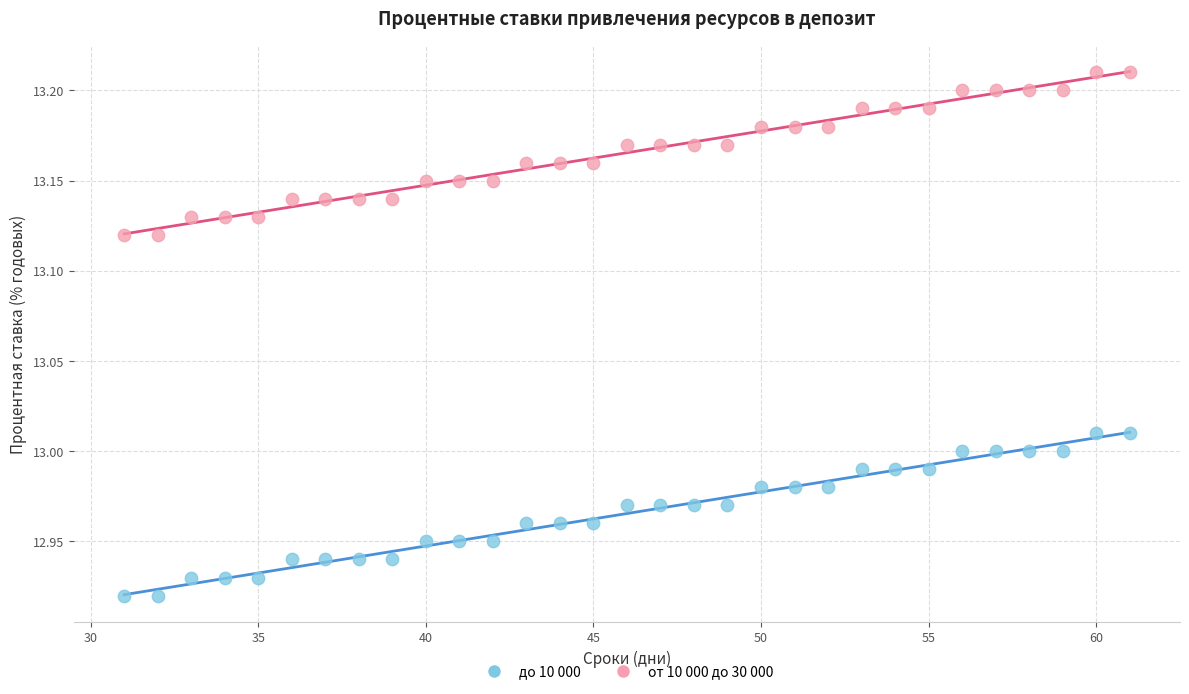

What are all the series names shown in the legend?

до 10 000, от 10 000 до 30 000